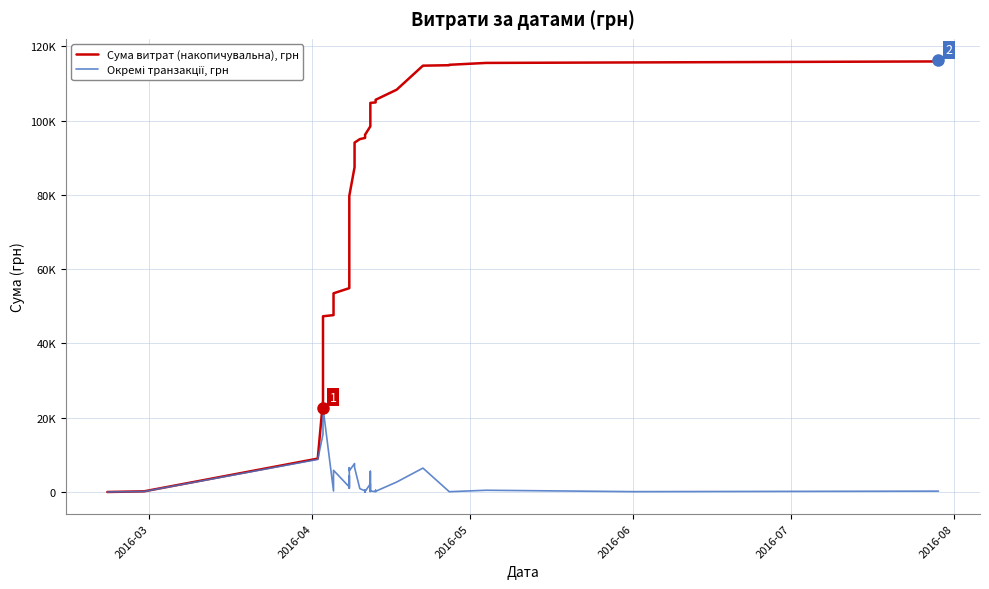

At how many categories does at least one series exceed 48088?

33